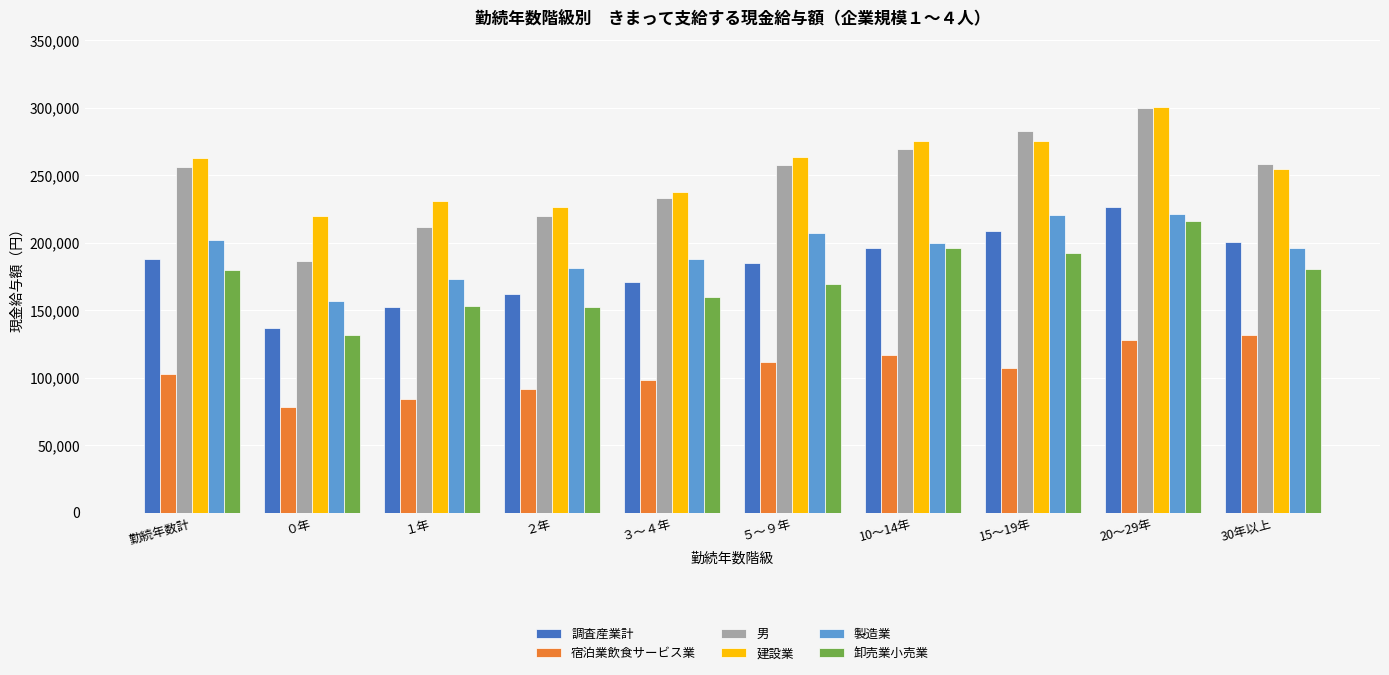

Read the 製造業 value at 勤続年数計.

201833